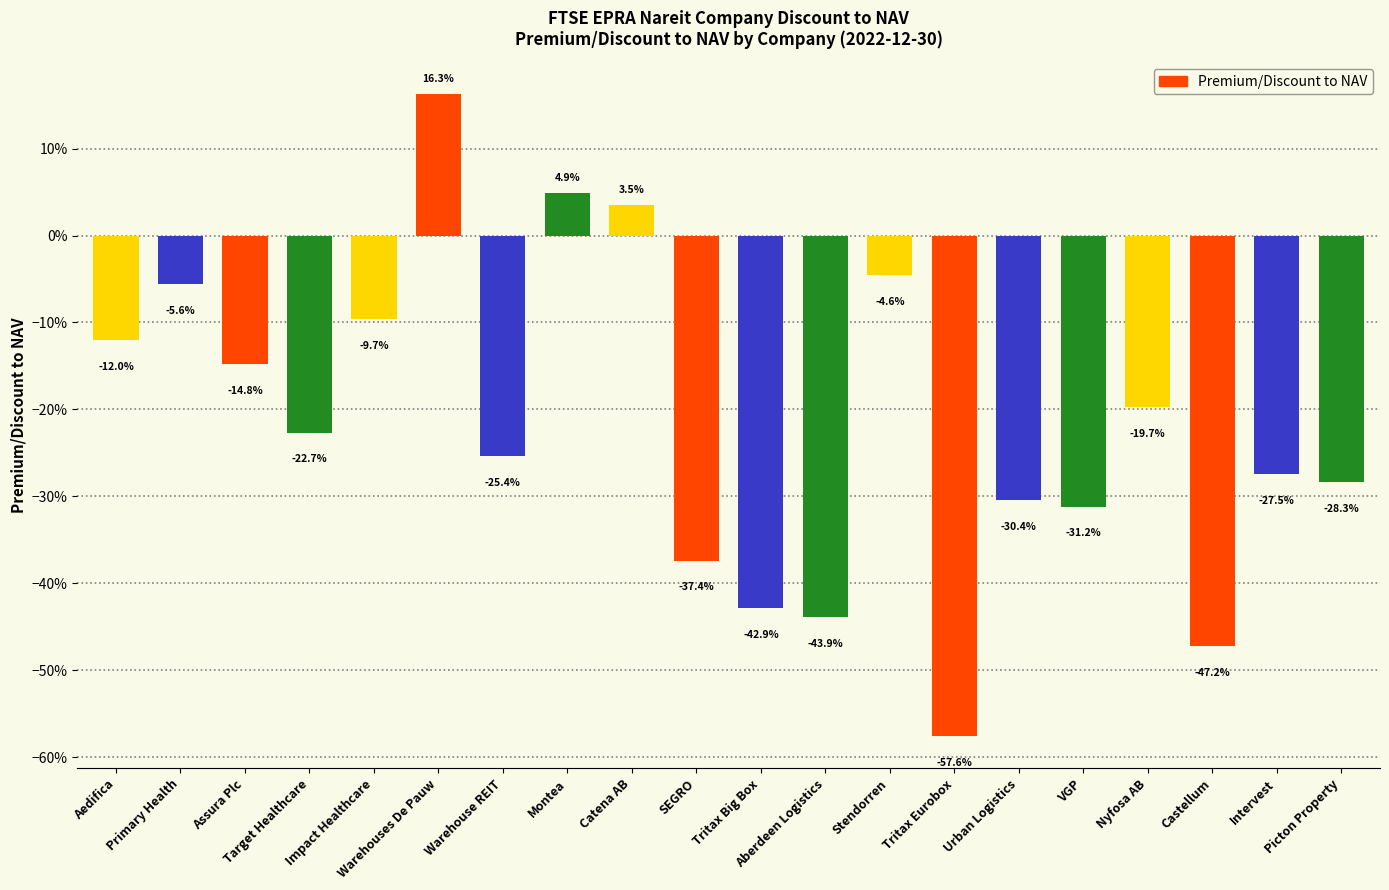

The chart shows a value of -0.2 at SEGRO. True or false?

False